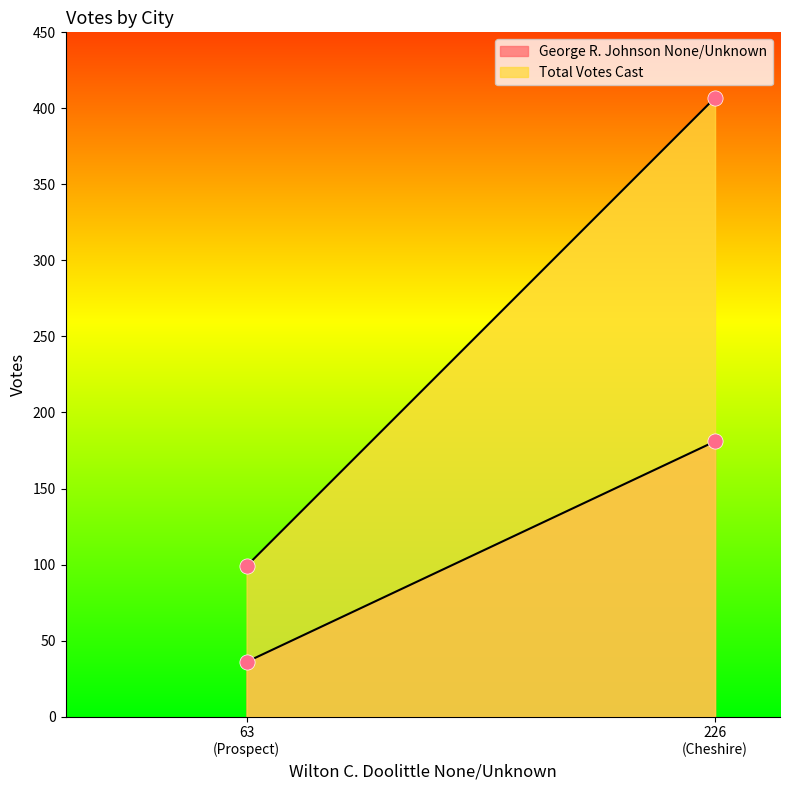

Which series reaches the maximum Y coordinate?

Total Votes Cast